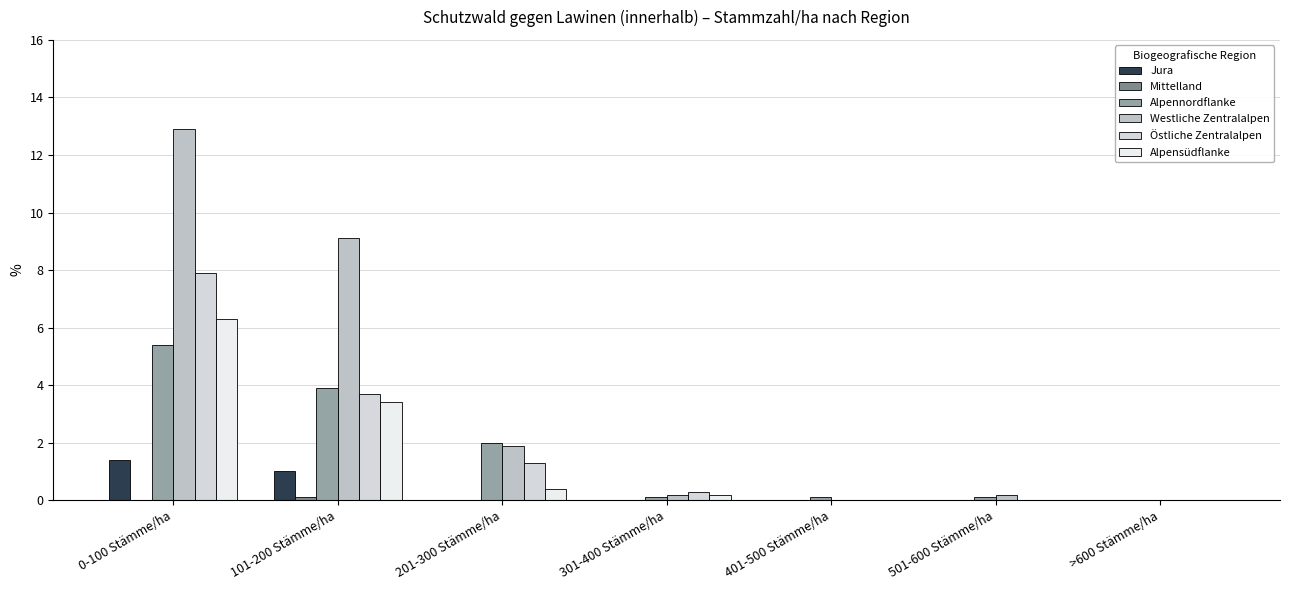

What is the greatest value displayed?

12.9